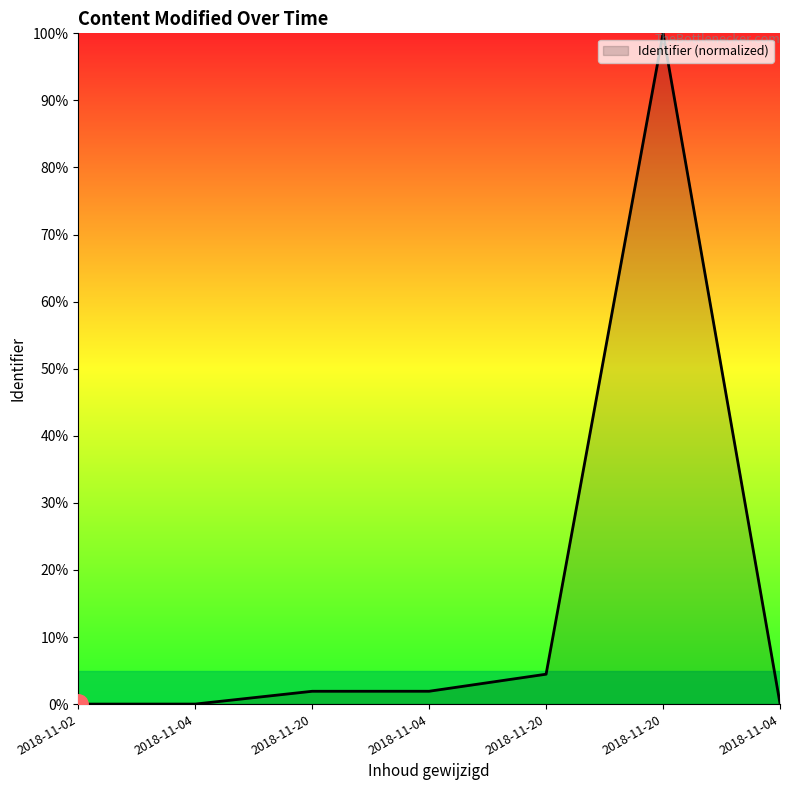

Rank the categories by value from lowest to highest.

2018-11-02, 2018-11-04, 2018-11-04, 2018-11-20, 2018-11-04, 2018-11-20, 2018-11-20